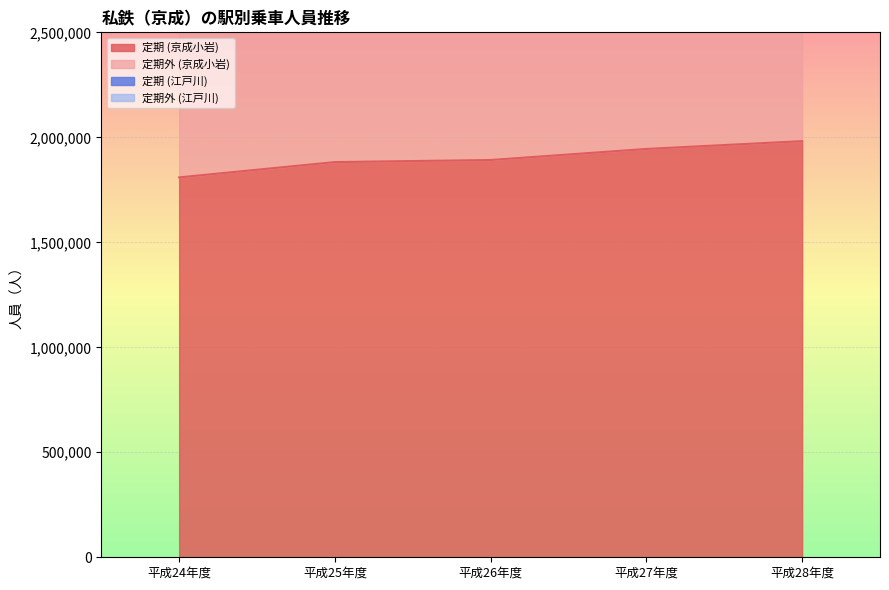

True or false: 定期 (江戸川) has a value of 616350 at 平成28年度.

True